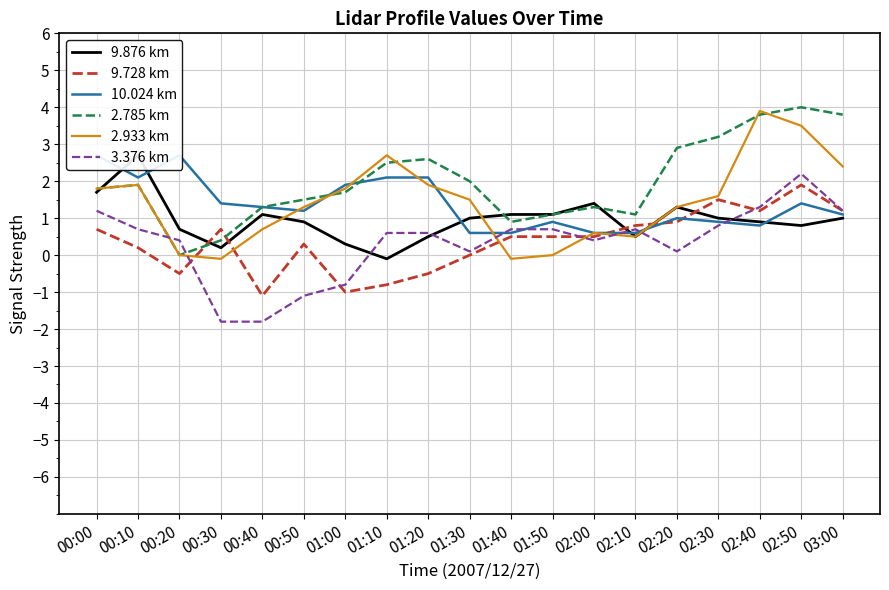

Where is the first local maximum for 10.024 km?

00:20